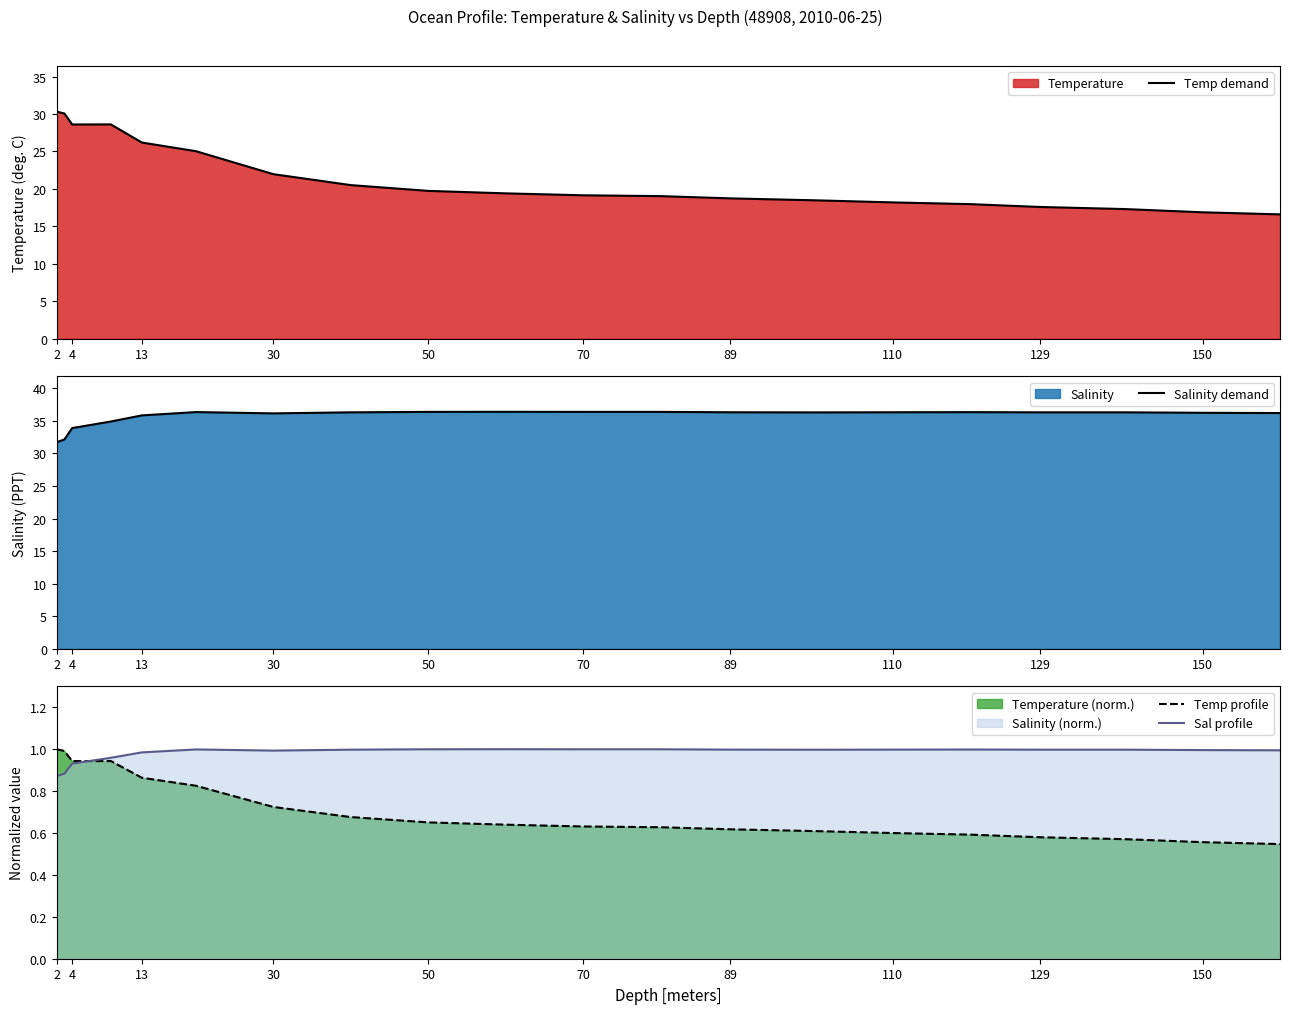

Is it true that Temp demand equals 19.1 at 70?

True